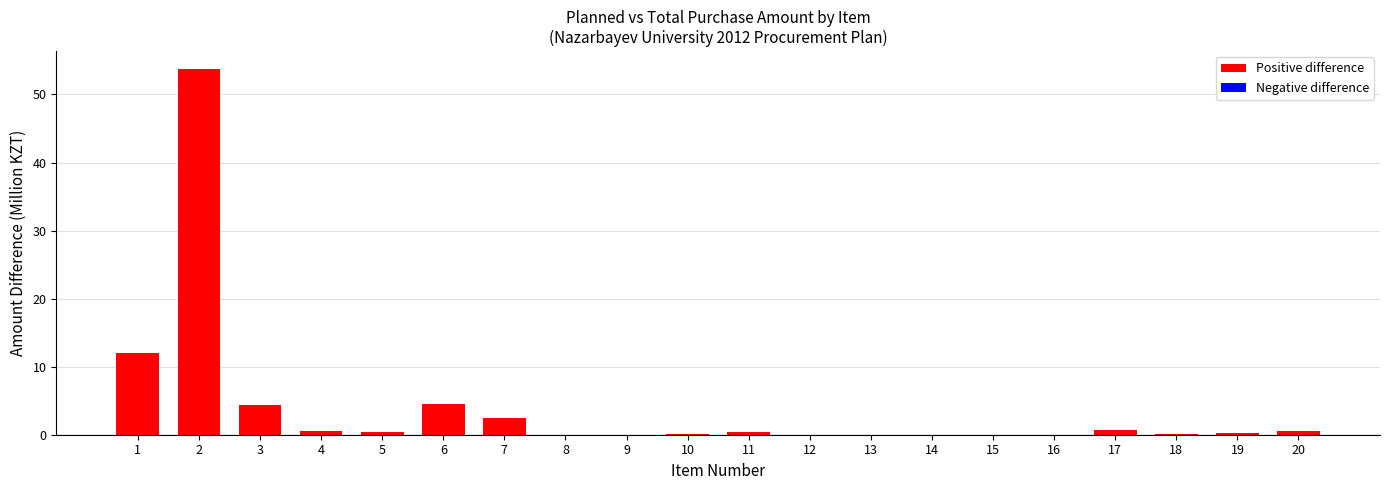

Count the number of categories in the chart.

20